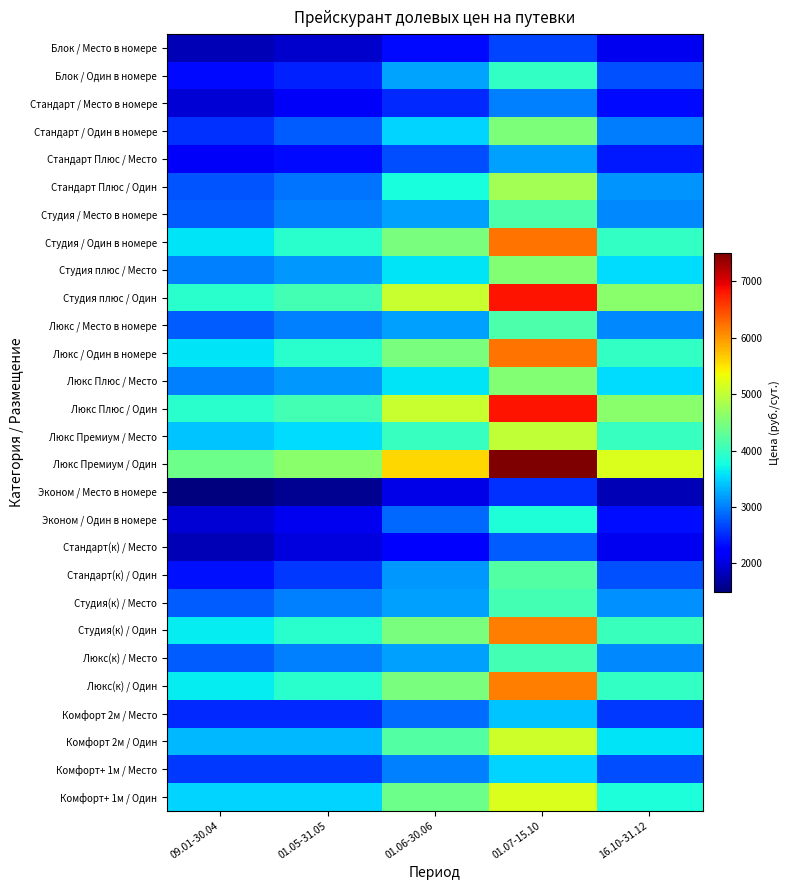

What is the total value across all series at 09.01-30.04?

80350